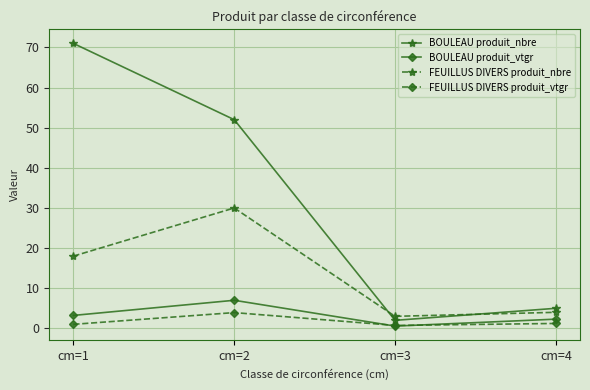

True or false: FEUILLUS DIVERS produit_nbre and FEUILLUS DIVERS produit_vtgr cross at least once.

False